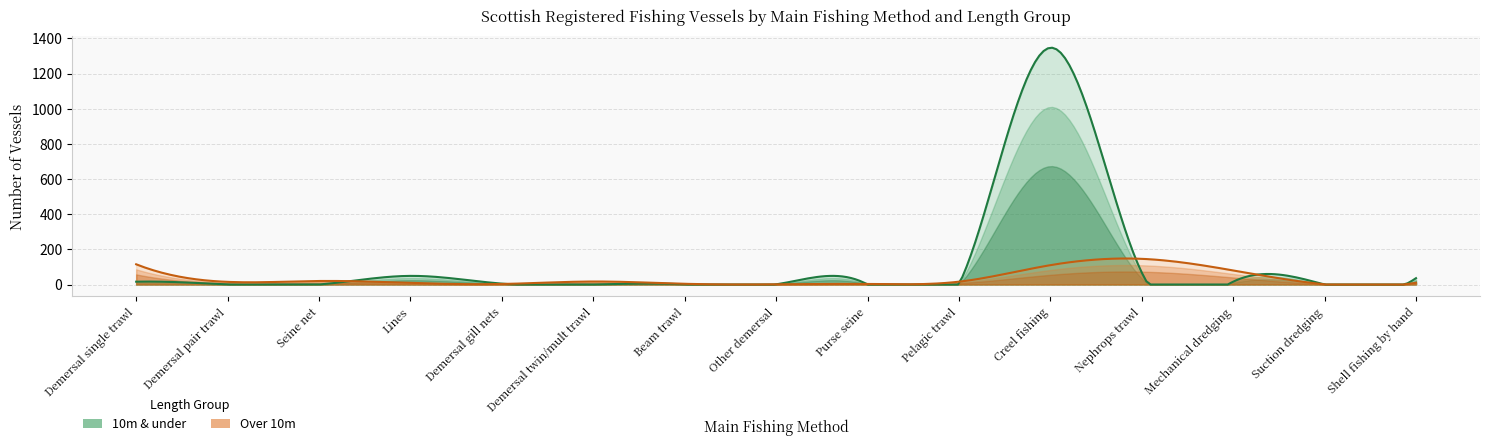

Rank the categories by Over 10m value from lowest to highest.

Other demersal, Suction dredging, Demersal gill nets, Purse seine, Beam trawl, Lines, Shell fishing by hand, Demersal pair trawl, Pelagic trawl, Demersal twin/mult trawl, Seine net, Mechanical dredging, Creel fishing, Demersal single trawl, Nephrops trawl